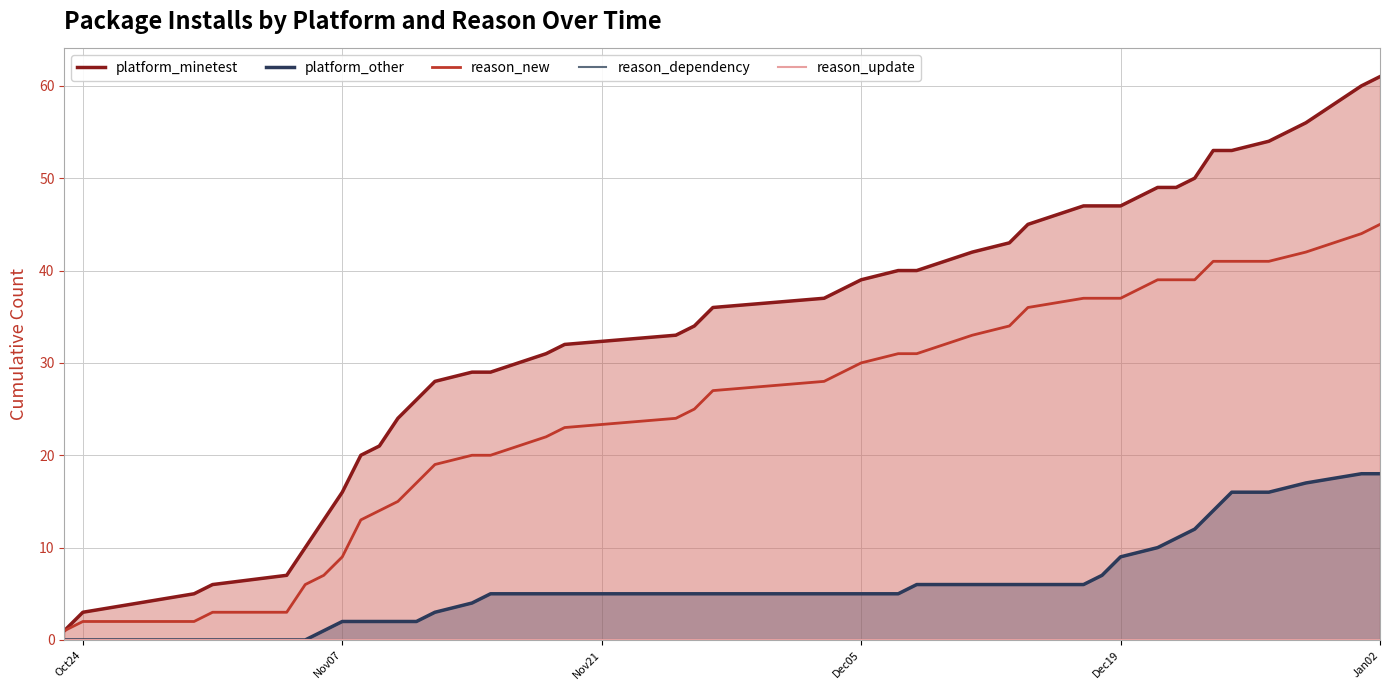

True or false: platform_minetest has more than 1 interior local peaks.

False